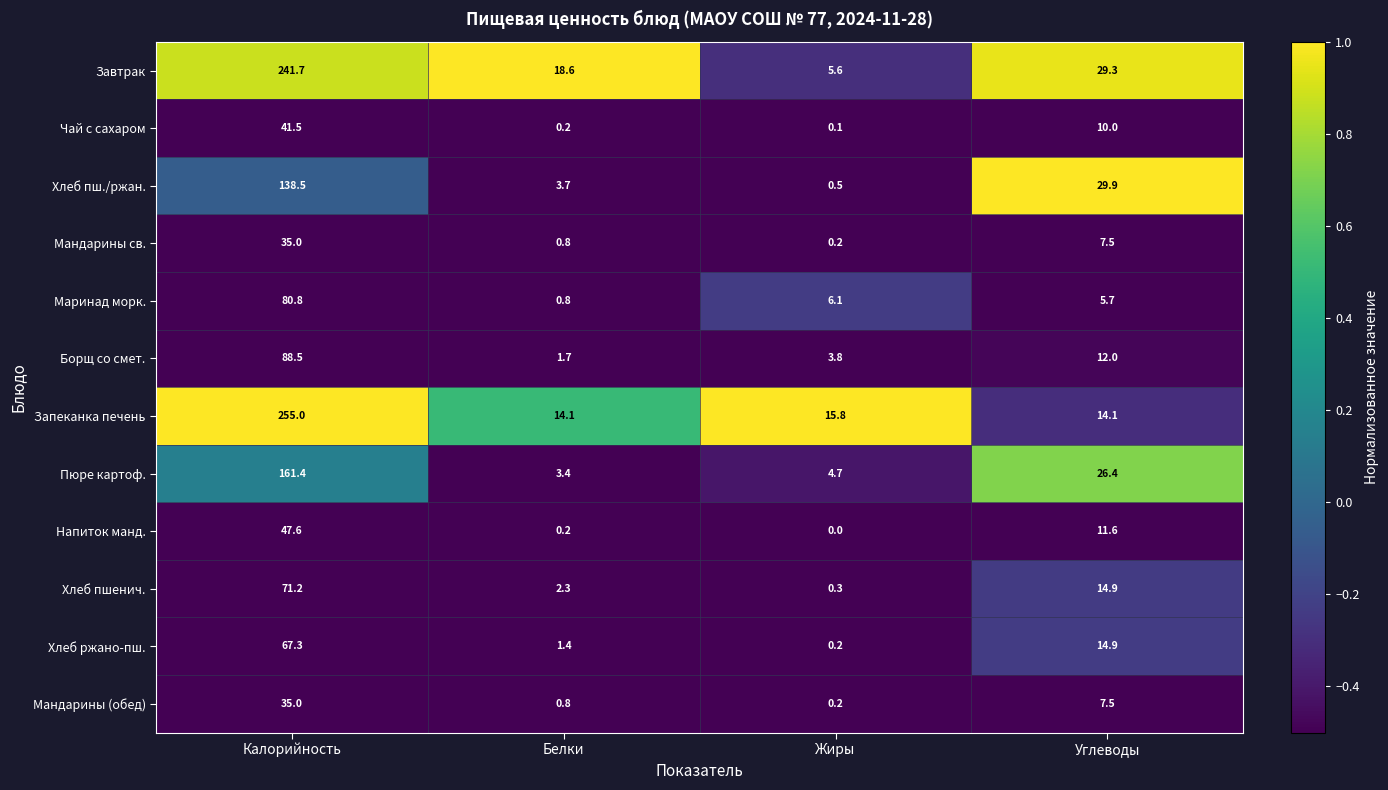

At which category is the sum across all series the highest?

Калорийность